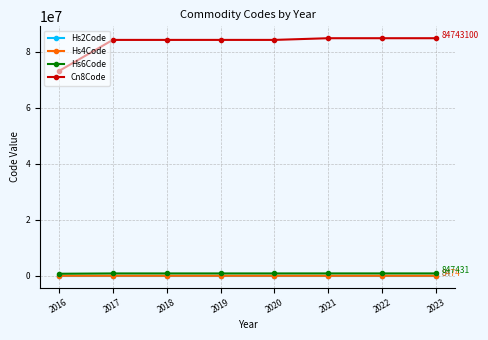

The value of Cn8Code at 2020 is 84139100. True or false?

True